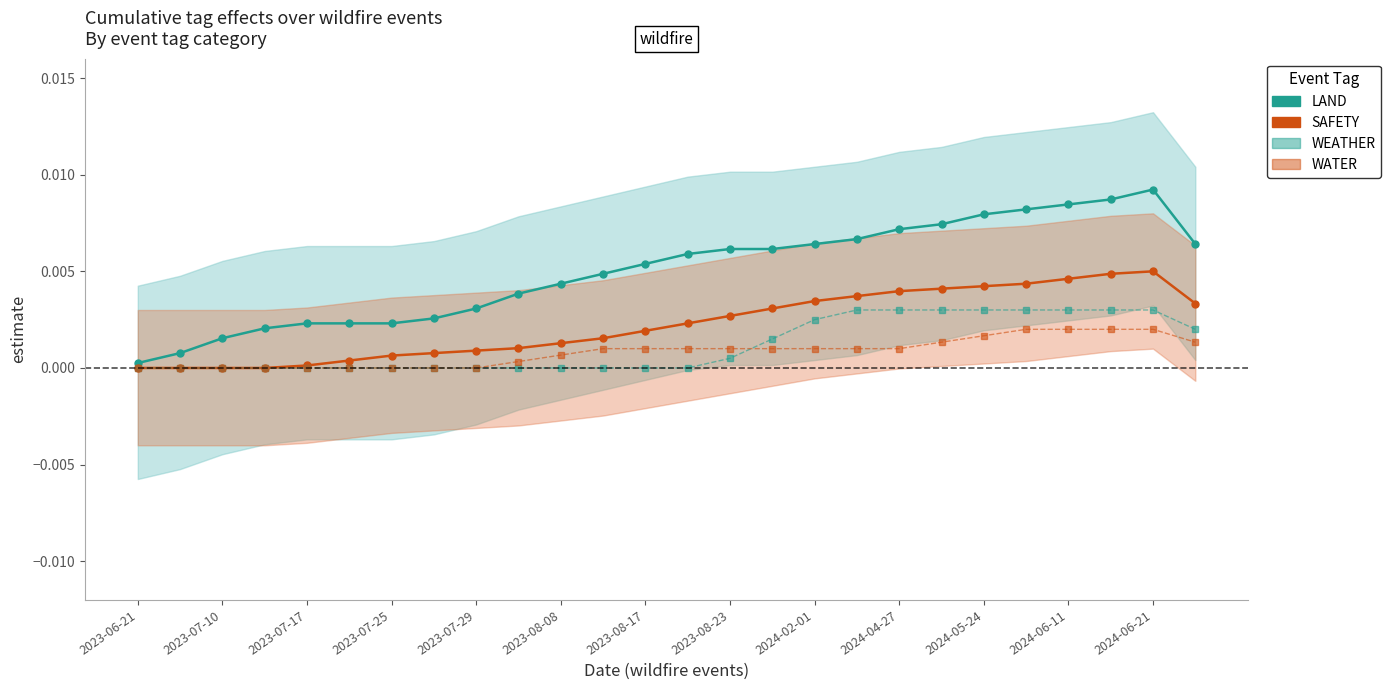

Which series has the widest spread of values?

LAND